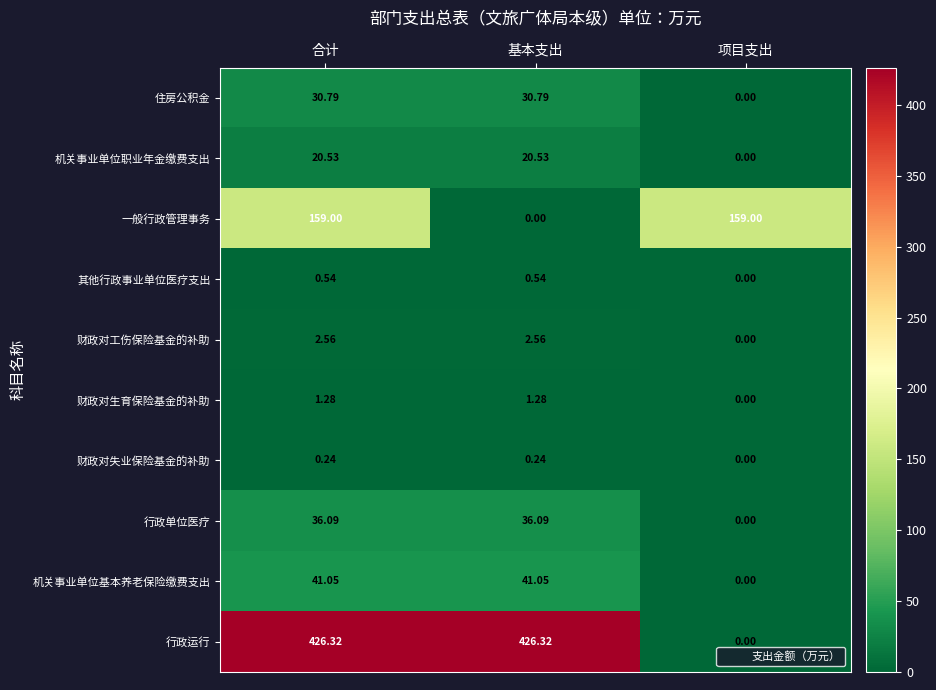

Between 基本支出 and 项目支出, which series saw the biggest shift?

行政运行